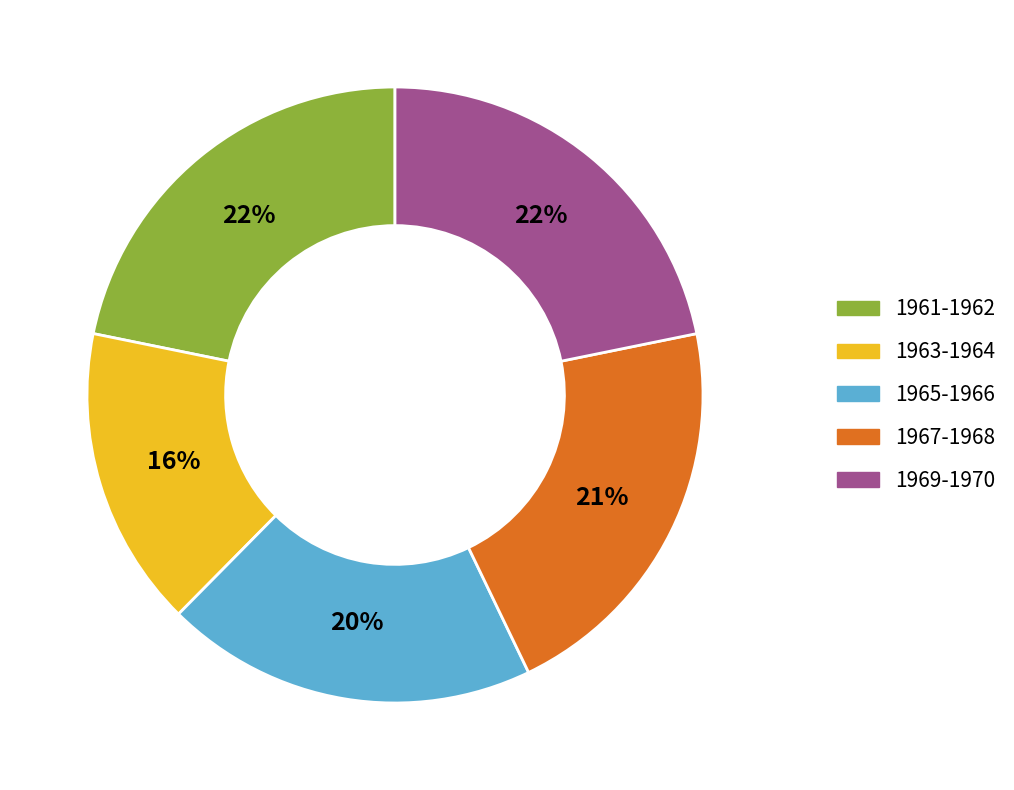

Is there any slice that represents more than half of the pie?

No